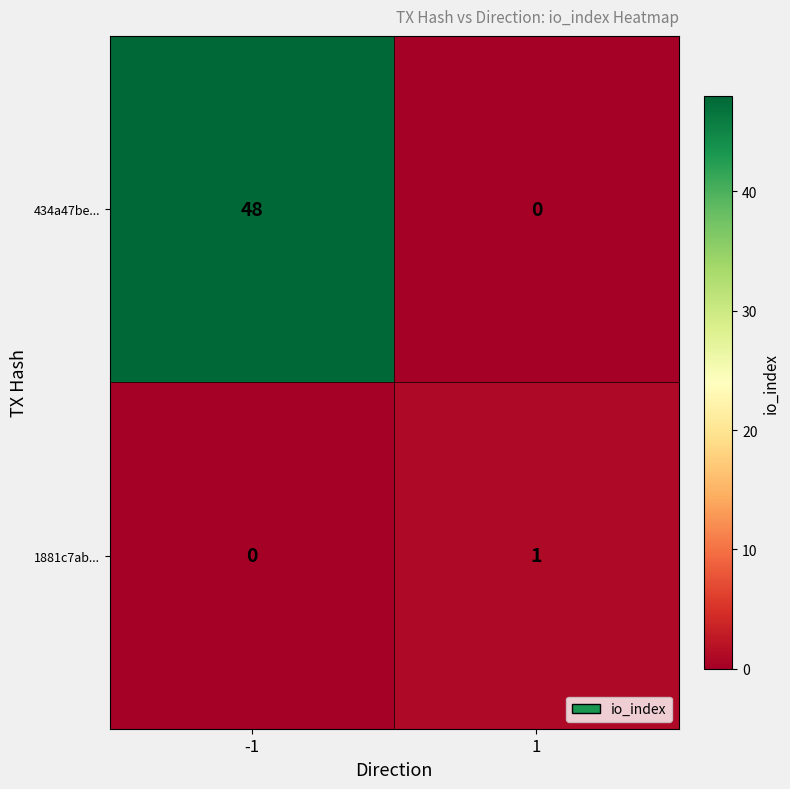

True or false: 434a47be... has a value of 0 at 1.

True